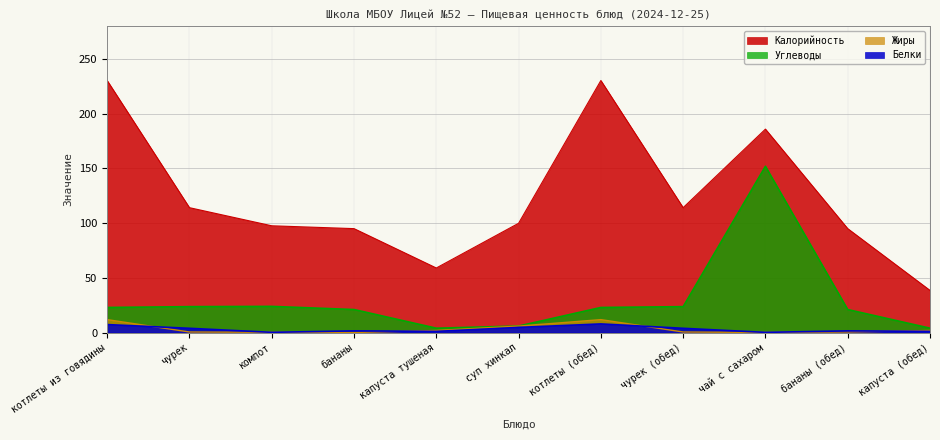

At which label does Калорийность first exceed 99?

котлеты из говядины